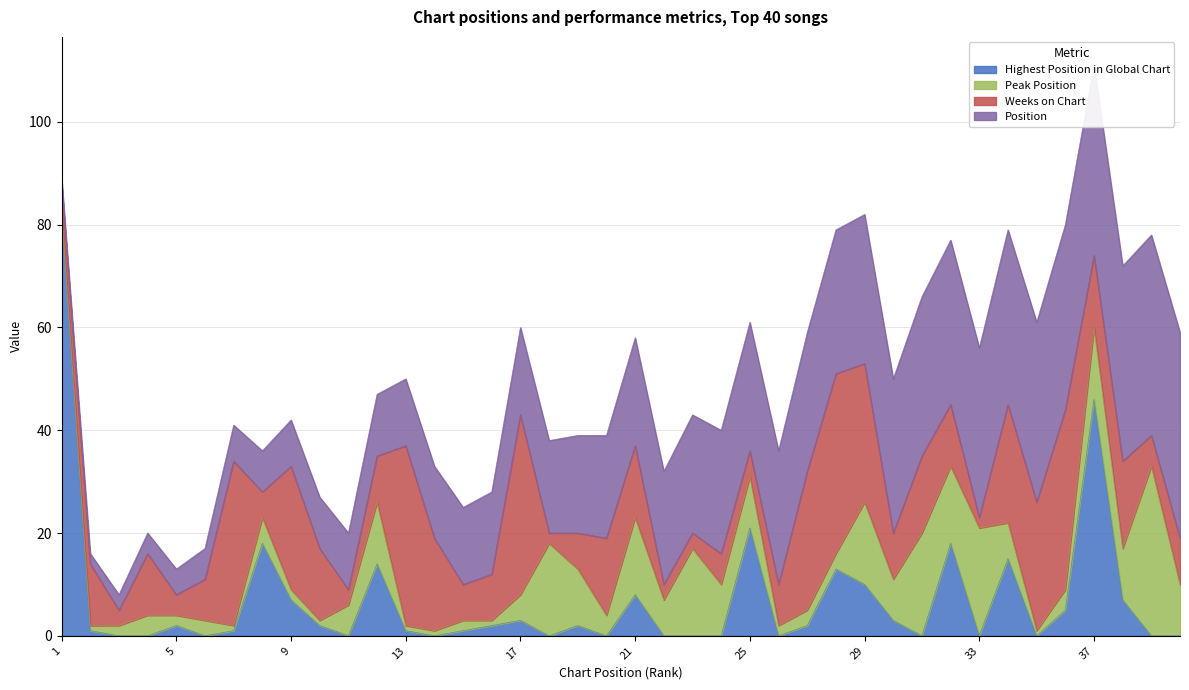

What is the value of the Weeks on Chart point at the 29th from the left?

27